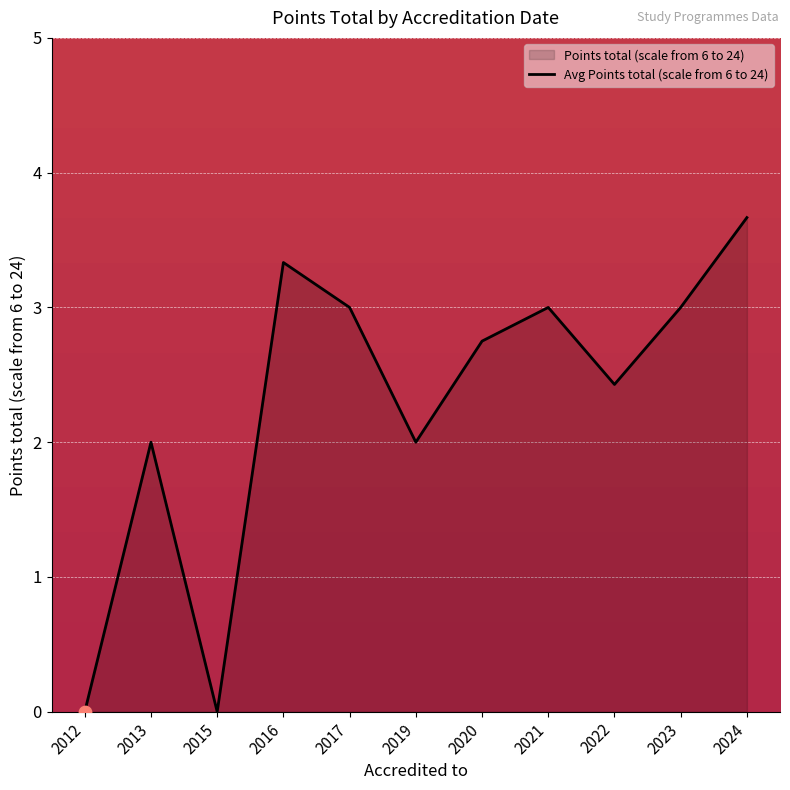

Between 2022 and 2024, which is larger?

2024